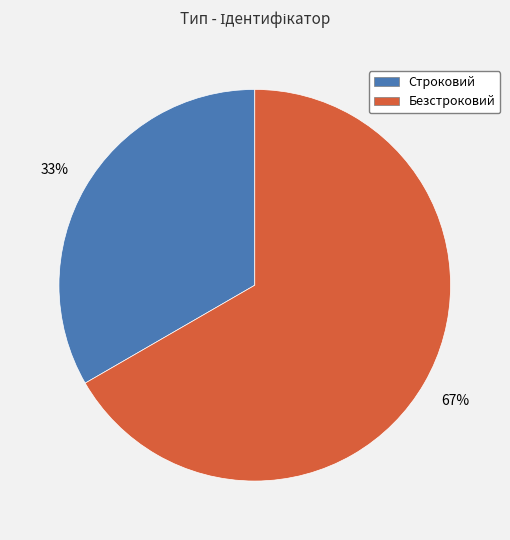

Rank the categories by value from lowest to highest.

Строковий, Безстроковий